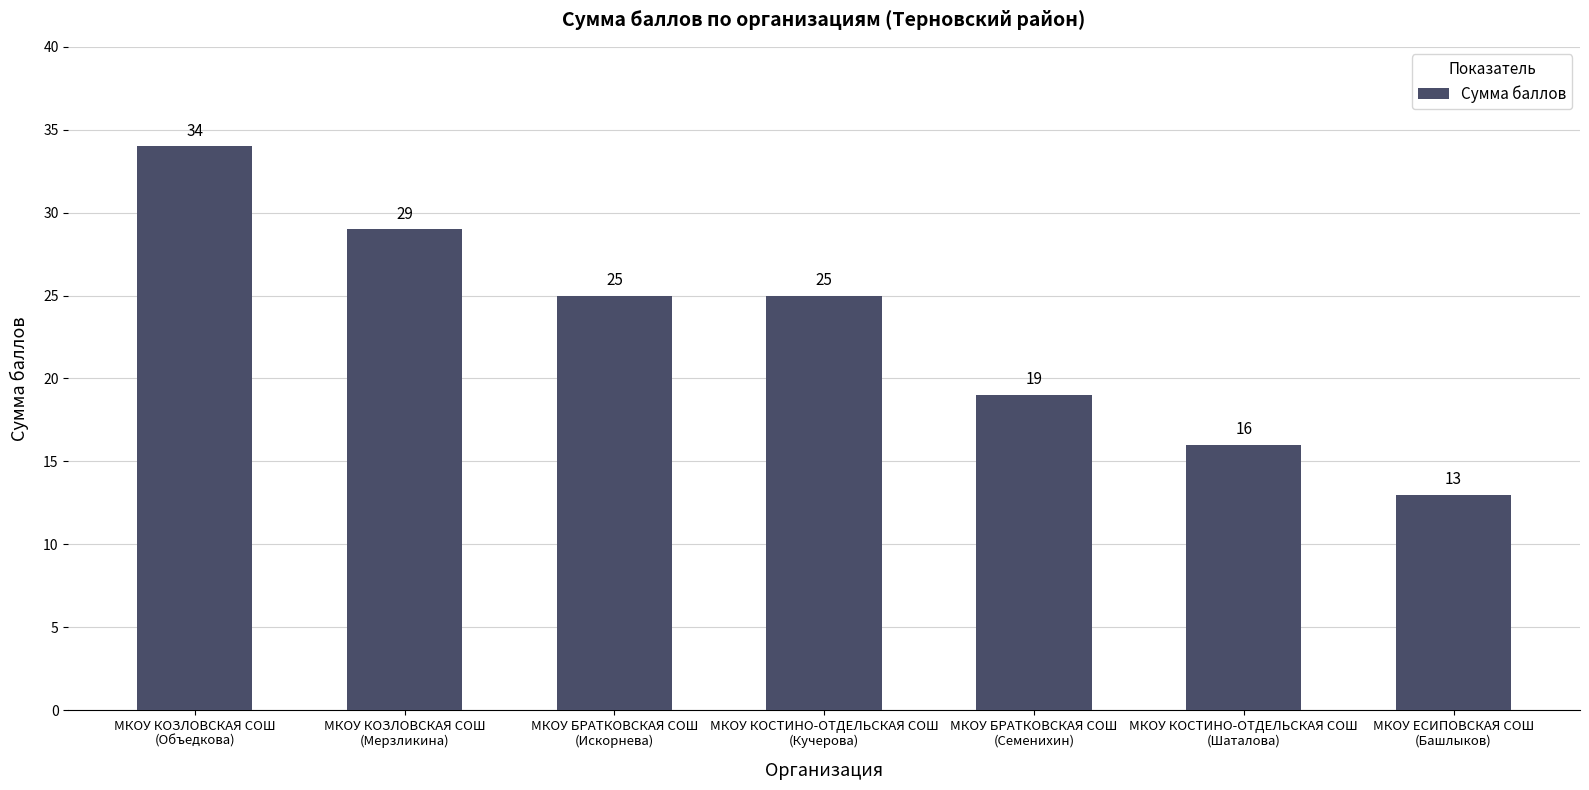

Count the values in the range 16 to 29.

5